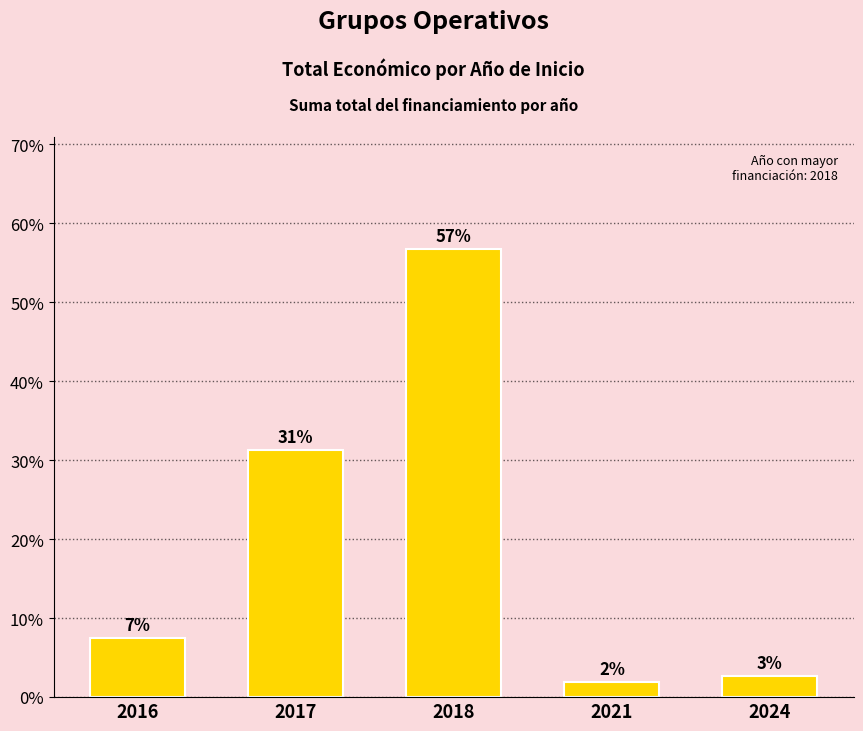

True or false: the data shows 8.2 at 2017.

False